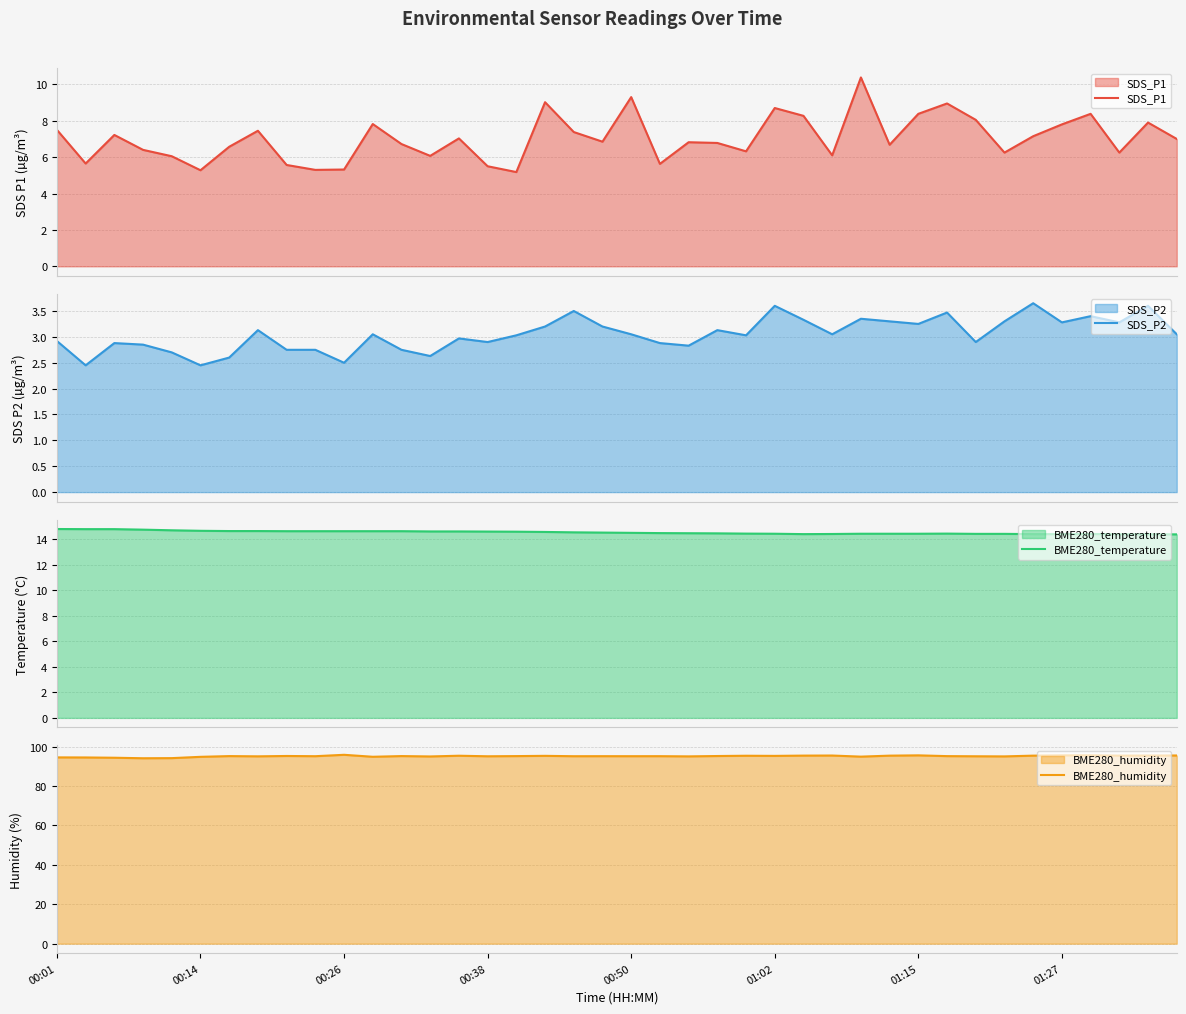

Where is the first local minimum for BME280_temperature?

26